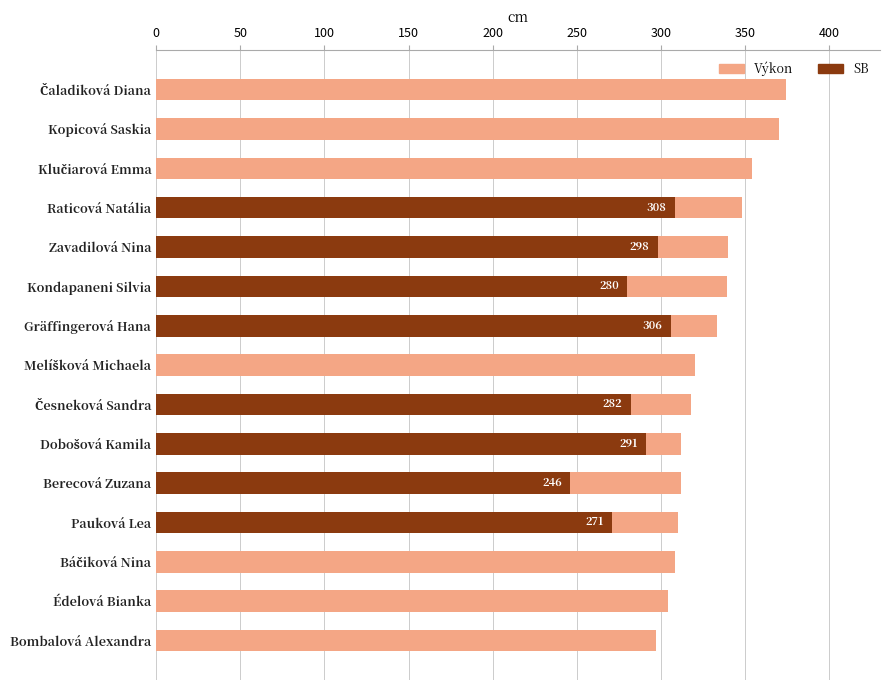

What position from the left is Bombalová Alexandra?

15